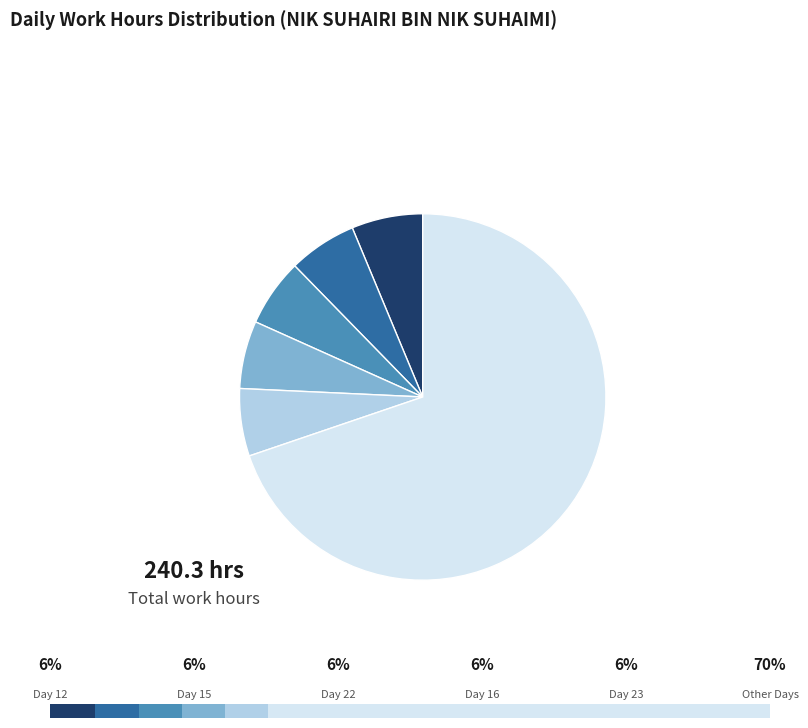

To the nearest percent, what percentage of the pie is Day 16?

6%